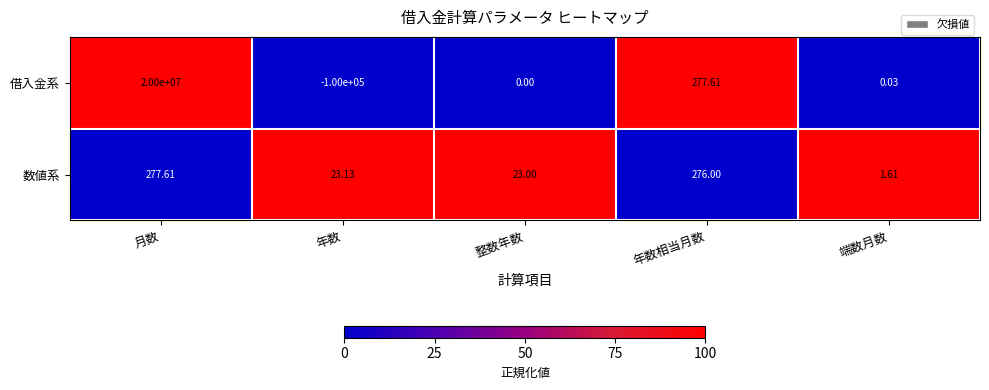

Is the value of 借入金系 at 年数相当月数 greater than the value of 数値系 at 整数年数?

Yes